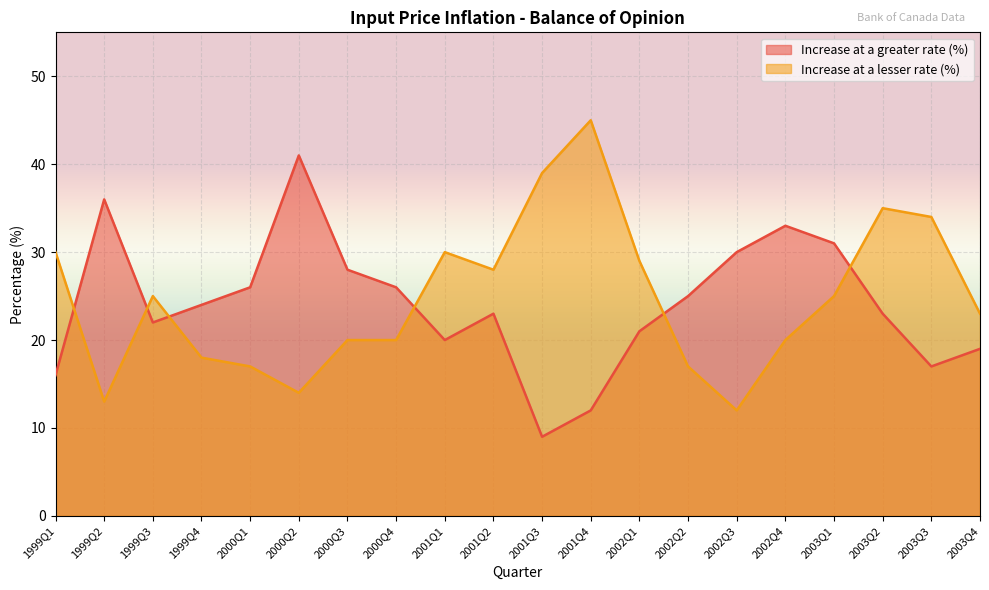

Reading left to right, transcribe all the data shown in this chart.

Increase at a greater rate (%): 16	36	22	24	26	41	28	26	20	23	9	12	21	25	30	33	31	23	17	19
Increase at a lesser rate (%): 30	13	25	18	17	14	20	20	30	28	39	45	29	17	12	20	25	35	34	23